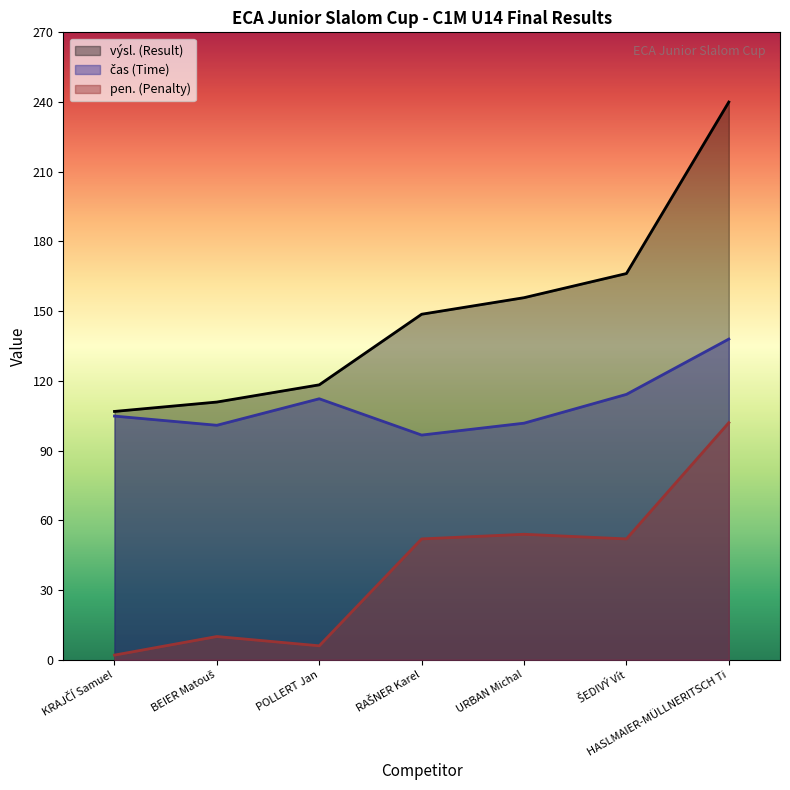

What is the value of the pen. point at the 5th from the left?

54.0